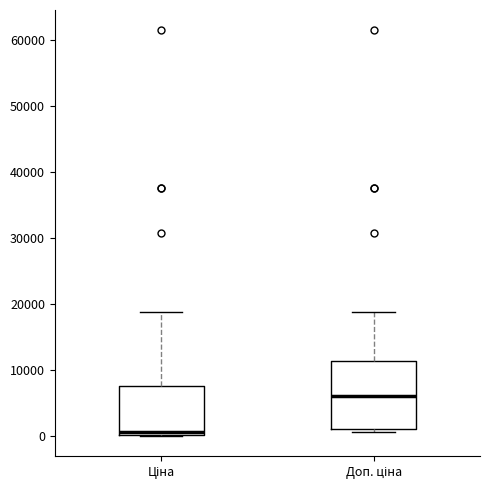

Reading left to right, transcribe this box plot: for each box, give where its median line is, the range the box spans, and where its two whiskers end, as read against the y-axis. The values are not printed on the chart, so give them approximately, as read against the axis.

Ціна: median 1000, box 0 to 8000, whiskers 0 to 19000
Доп. ціна: median 6000, box 1000 to 11000, whiskers 1000 (just below the box's lower edge) to 19000